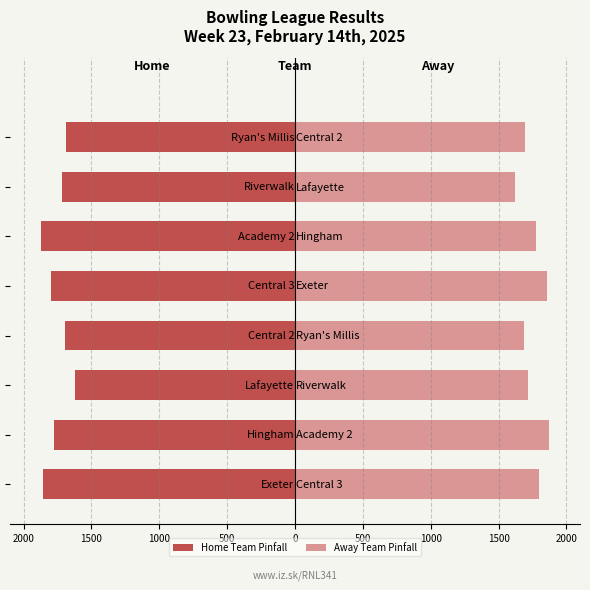

Count the number of data series in this chart.

2